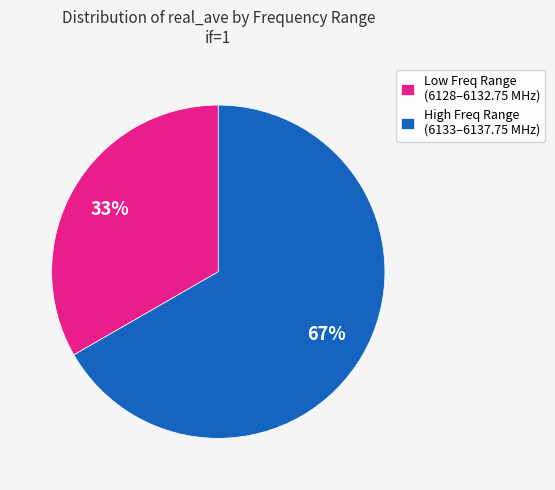

Is the sum of Low Freq Range (6128–6132.75 MHz) and High Freq Range (6133–6137.75 MHz) greater than half?

Yes